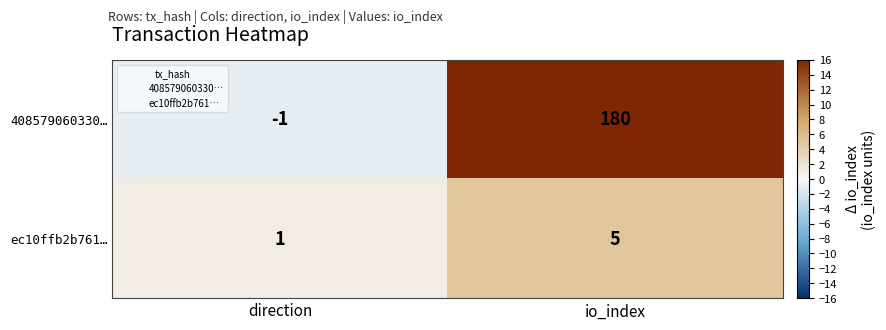

How many values in 408579060330… are below zero?

1